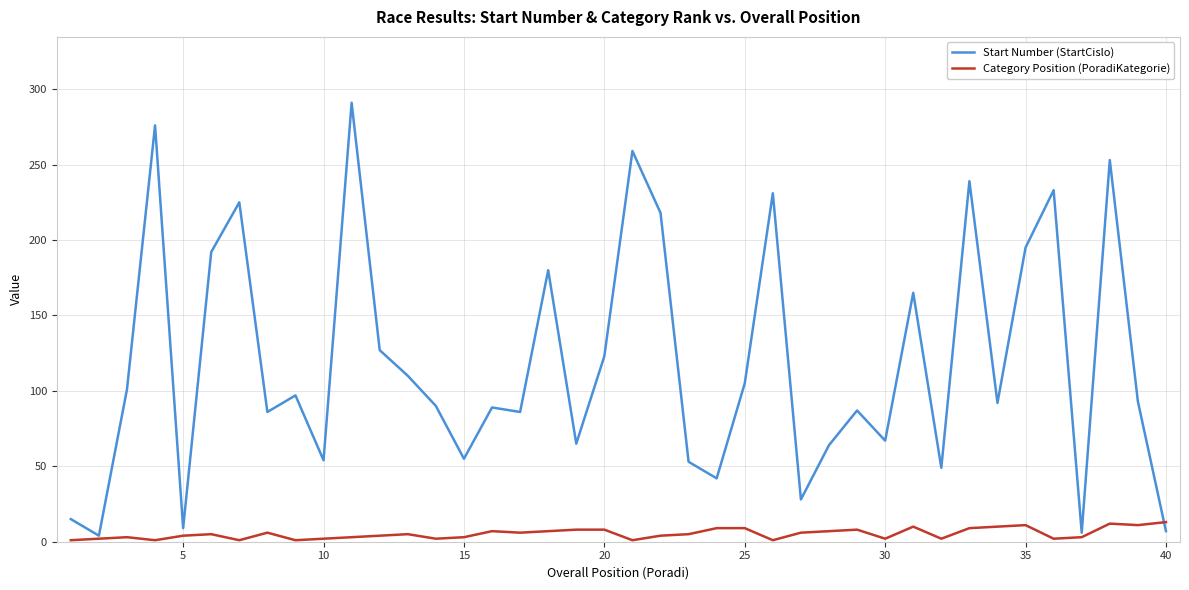

List the series in order of their peak value, lowest first.

Category Position (PoradiKategorie), Start Number (StartCislo)